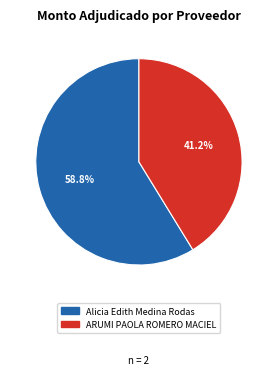

True or false: Alicia Edith Medina Rodas accounts for 53% of the total.

False